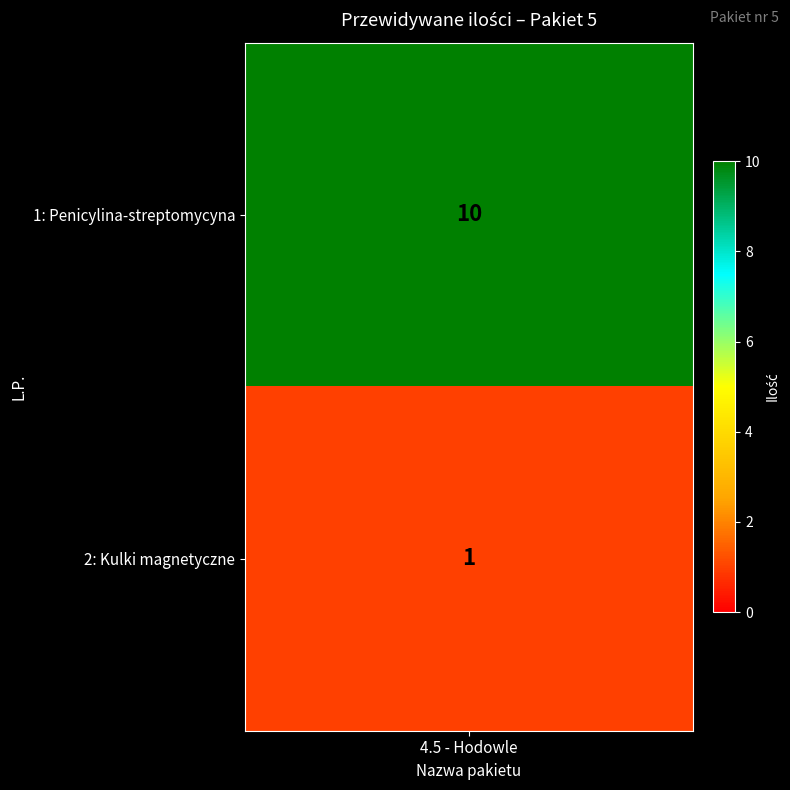

Rank the categories by value from lowest to highest.

Kulki magnetyczne do czyszczenia, Penicylina-streptomycyna-amfoterycyna